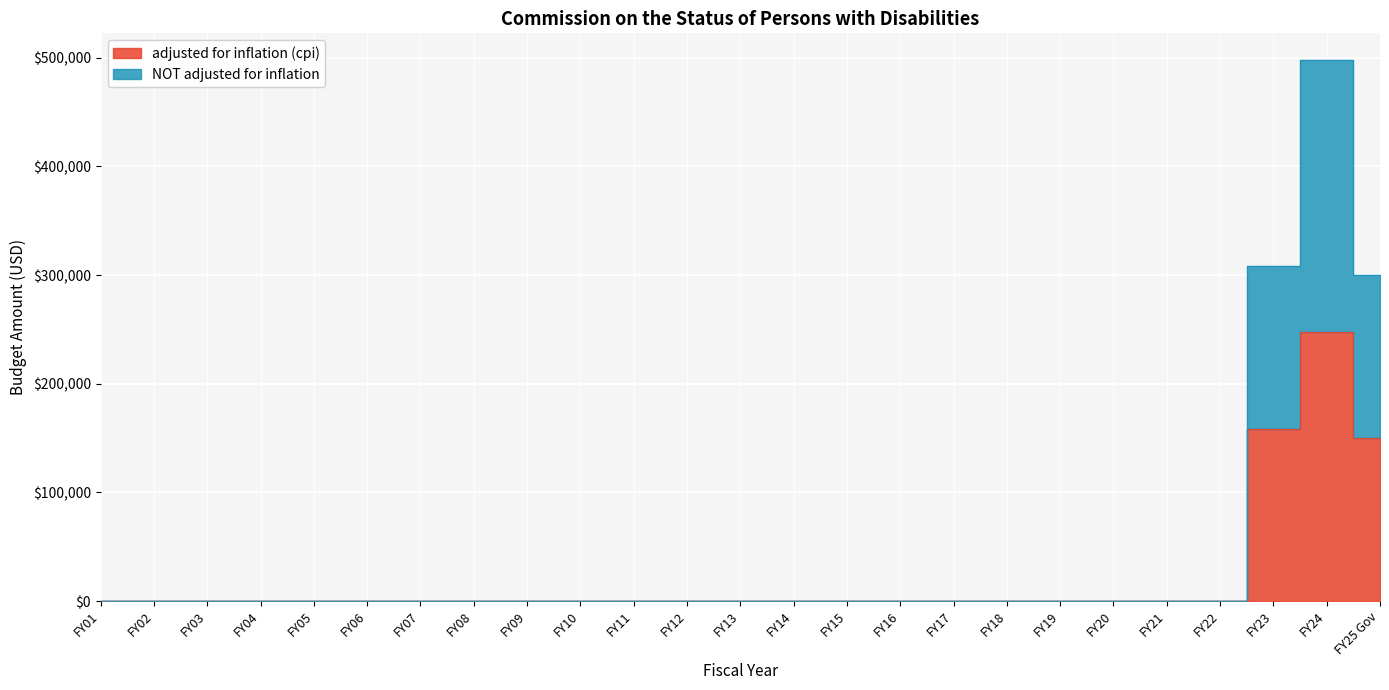

At how many categories does at least one series exceed 36595?

3